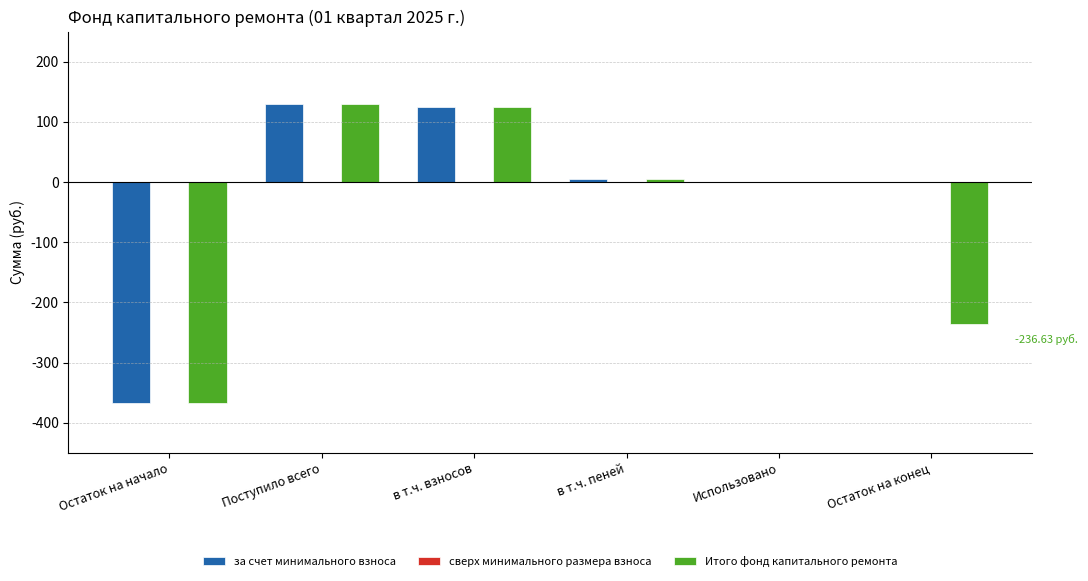

Which series has the largest total across all categories?

за счет минимального взноса